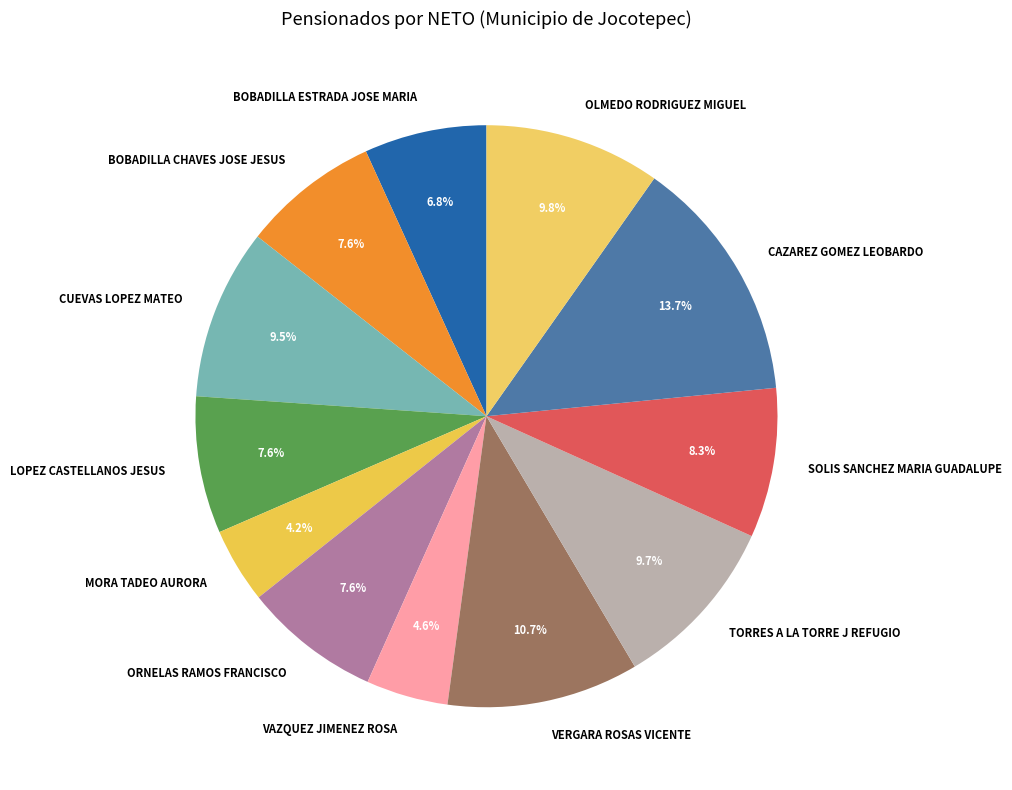

What percentage is NOT represented by LOPEZ CASTELLANOS JESUS?

92.4%